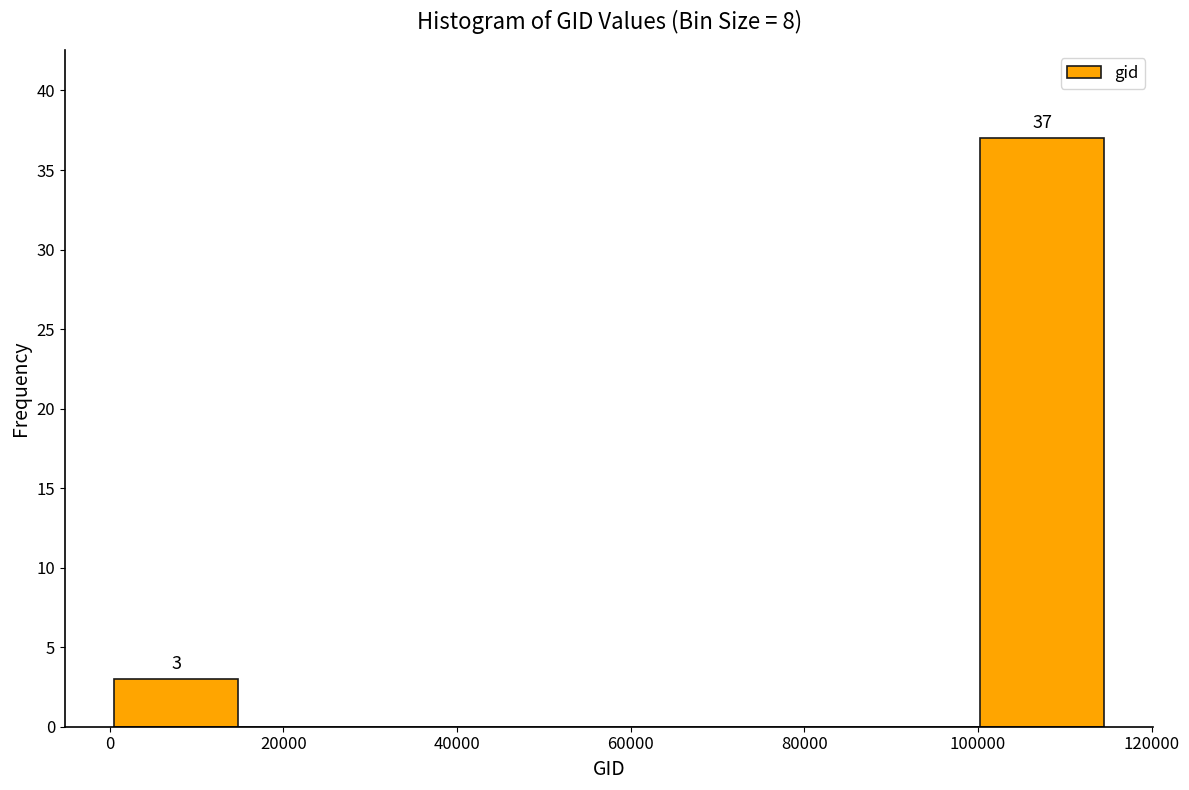

Which range on the x-axis has the tallest bar?

100000 to 114000